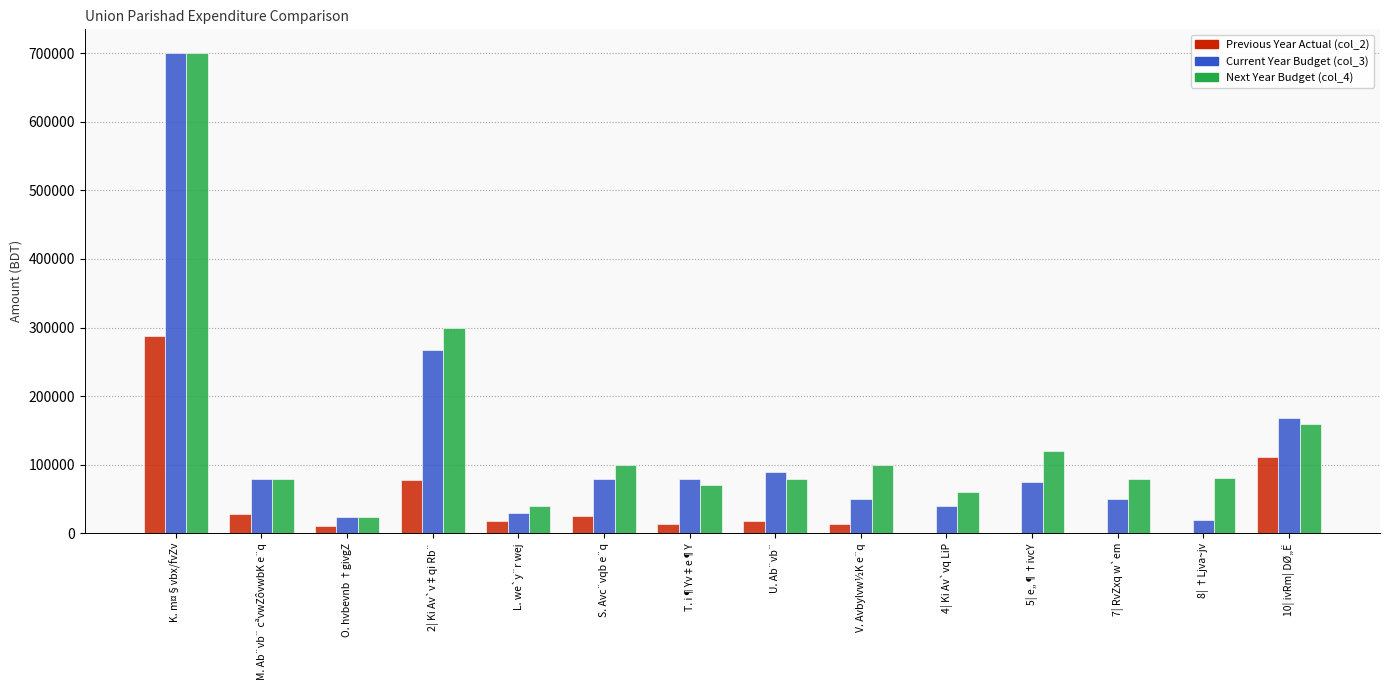

What is the greatest value displayed?

699600